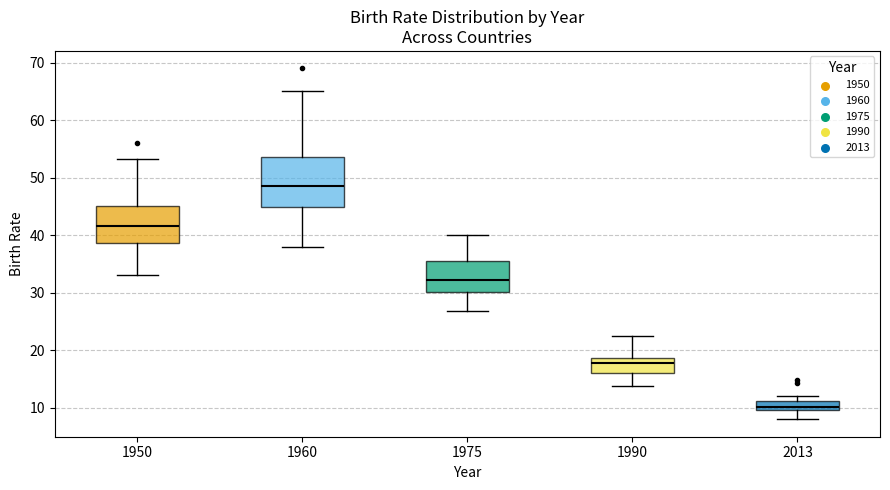

Where does the upper whisker of the box at x = 1990 end on the y-axis? The values are not printed on the chart, so give them approximately, as read against the axis.

23